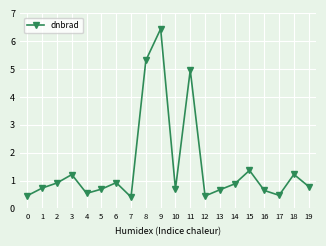

At which category does the data reach its first local peak?

3